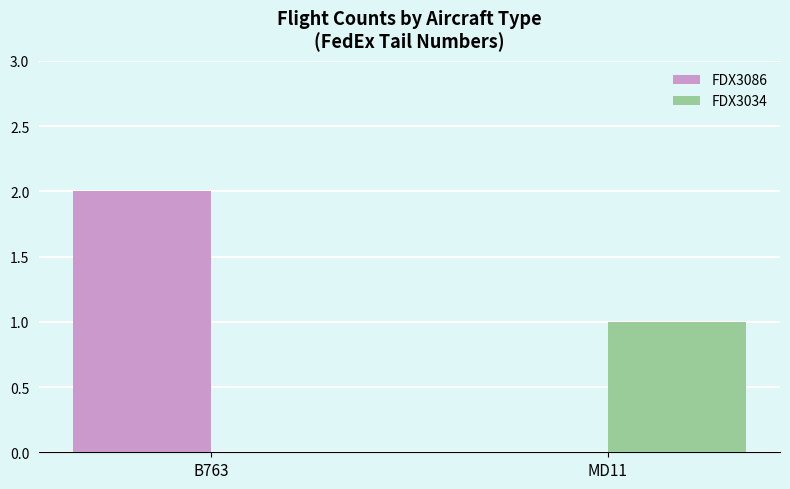

Count the number of categories in the chart.

2